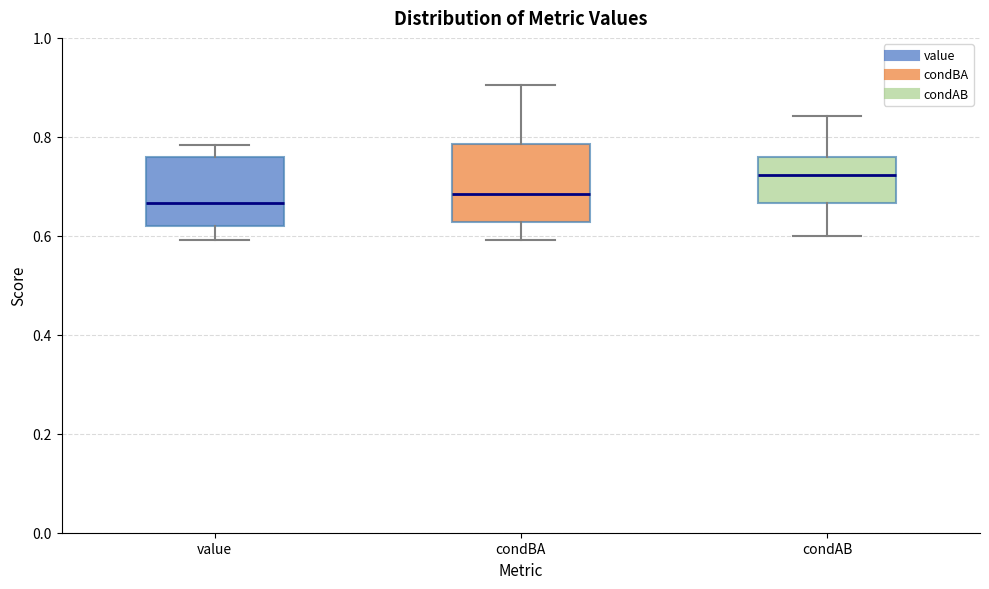

Reading left to right, read every box against the y-axis: the position of its median line, the range the box covers, and the ends of its whiskers. The values are not printed on the chart, so give them approximately, as read against the axis.

value: median 0.66, box 0.62 to 0.76, whiskers 0.60 to 0.78
condBA: median 0.68, box 0.62 to 0.78, whiskers 0.60 to 0.90
condAB: median 0.72, box 0.66 to 0.76, whiskers 0.60 to 0.84